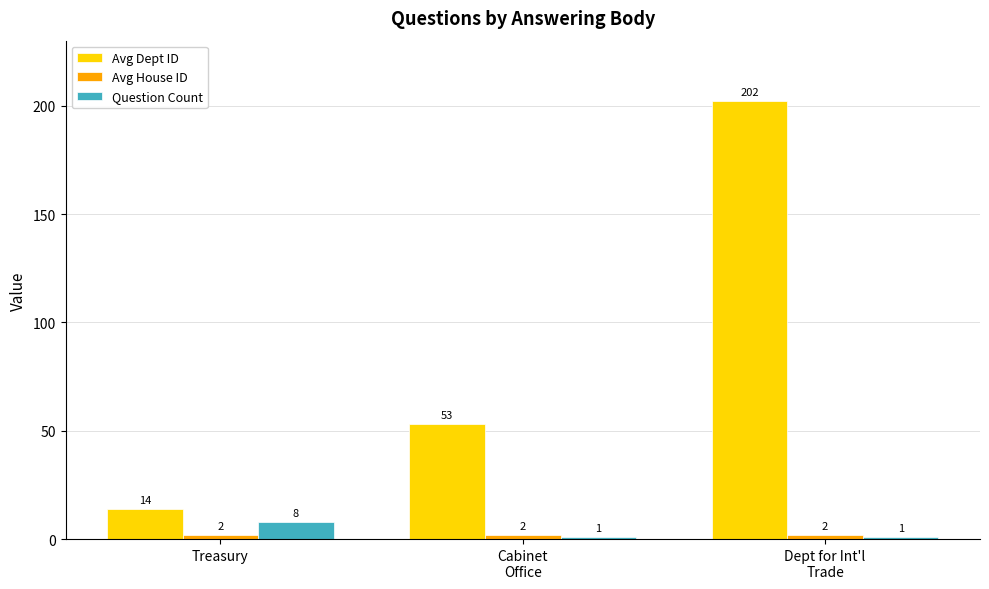

How many values in the Avg Dept ID series are below 53?

1